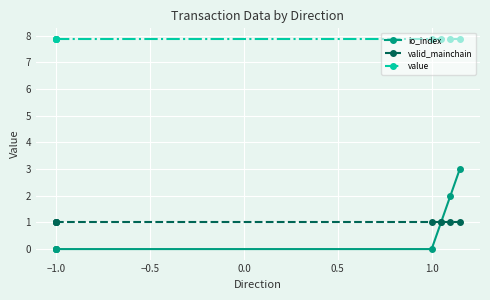

Is it true that value equals 13.7 at 1.5?

False